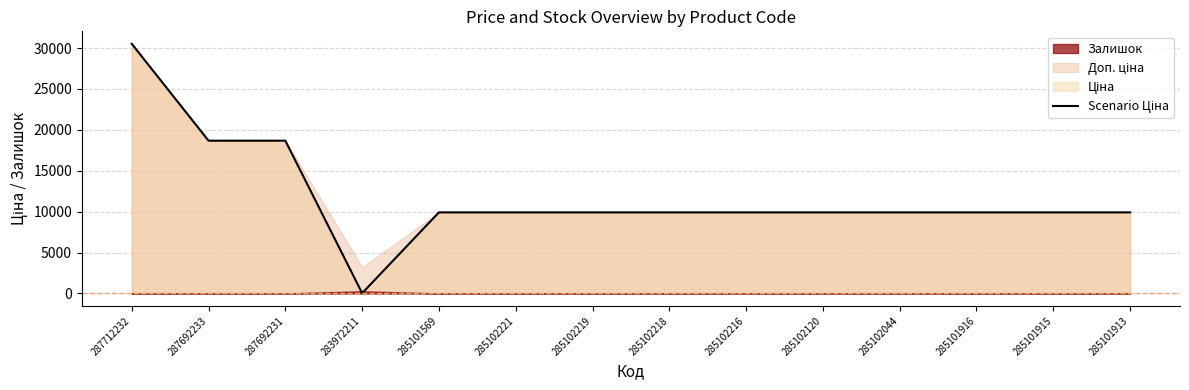

Where is the data nearest to the value 15272?

287692233